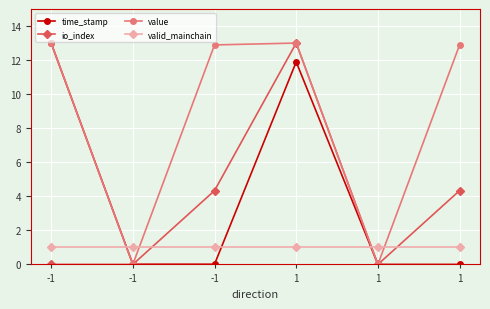

What are all the series names shown in the legend?

time_stamp, io_index, value, valid_mainchain